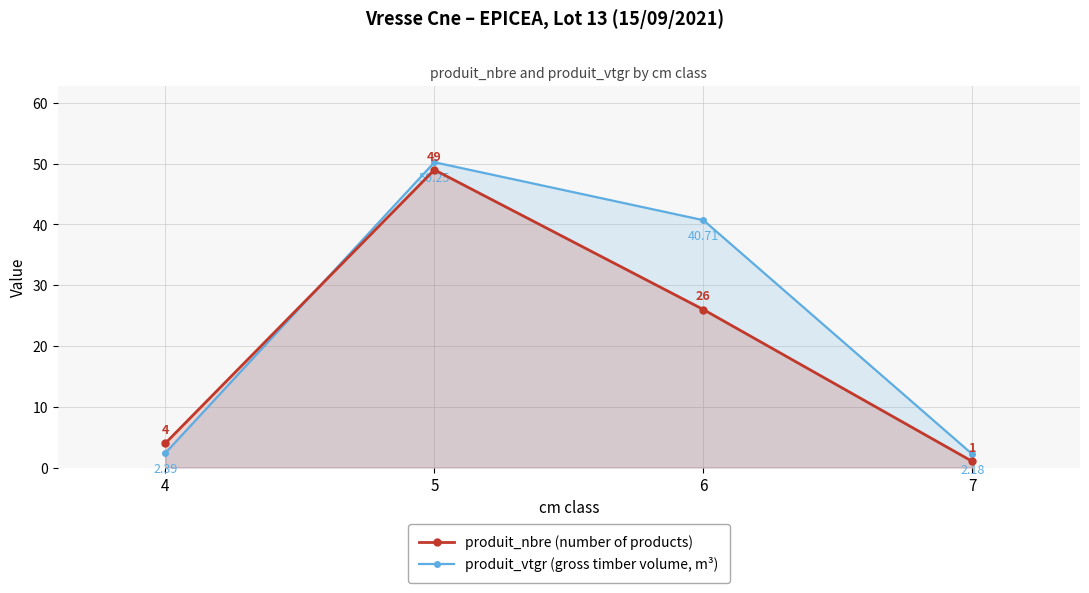

Is it true that produit_nbre (number of products) equals 7.8 at 6?

False